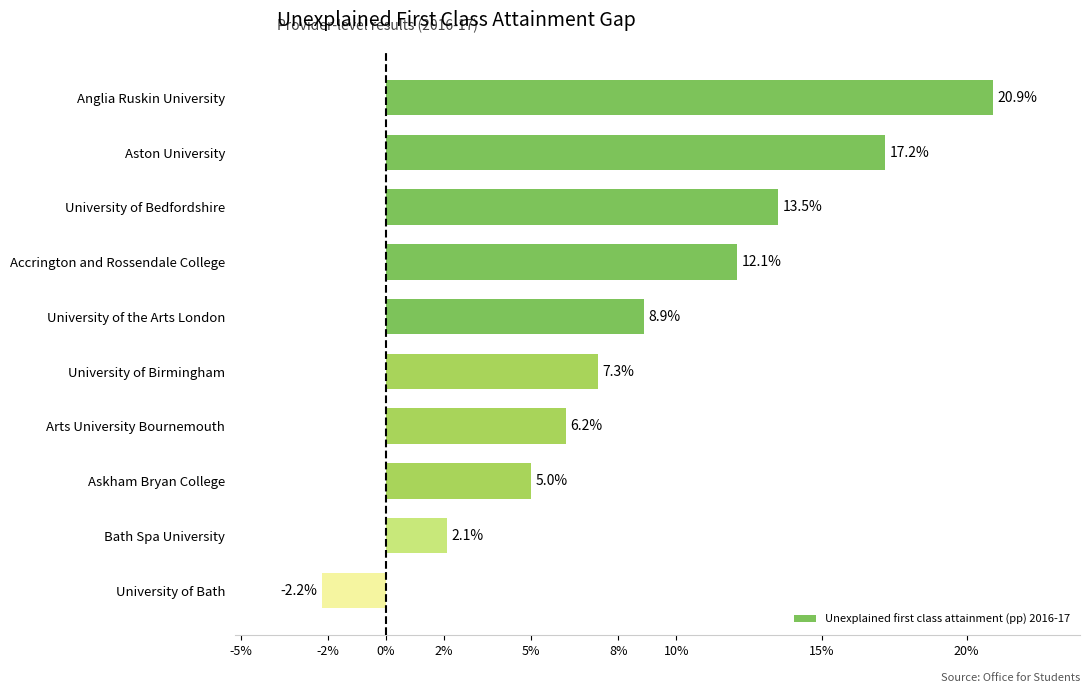

List the labels in order of value, smallest first.

University of Bath, Bath Spa University, Askham Bryan College, Arts University Bournemouth, University of Birmingham, University of the Arts London, Accrington and Rossendale College, University of Bedfordshire, Aston University, Anglia Ruskin University